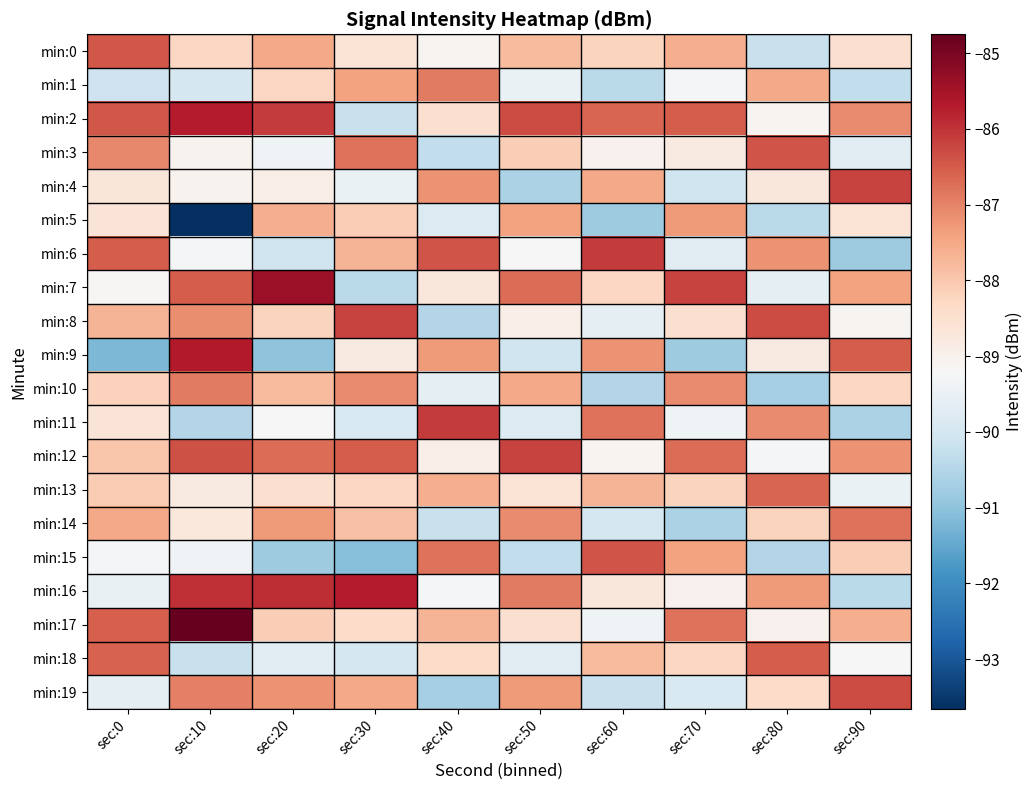

What is the spread (max minus min) of values at sec:90?

4.6